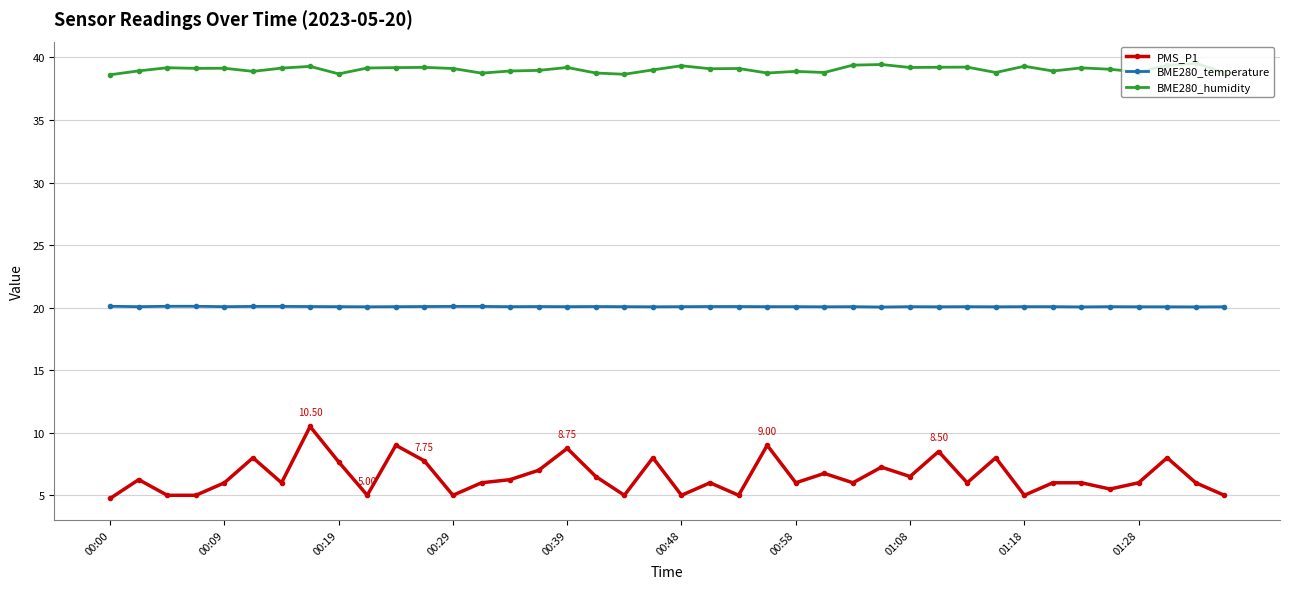

Rank the series by their average value, from highest to lowest.

BME280_humidity, BME280_temperature, PMS_P1